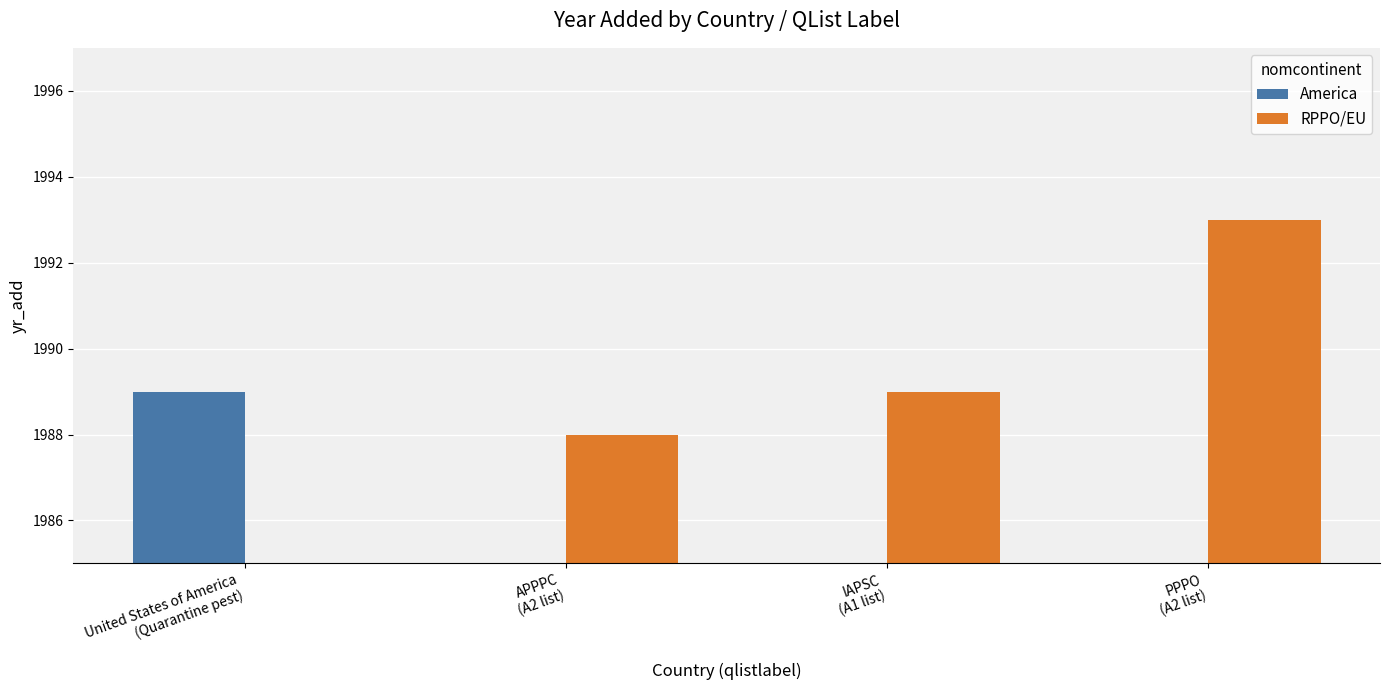

Where is RPPO/EU nearest to the value 996?

APPPC
(A2 list)